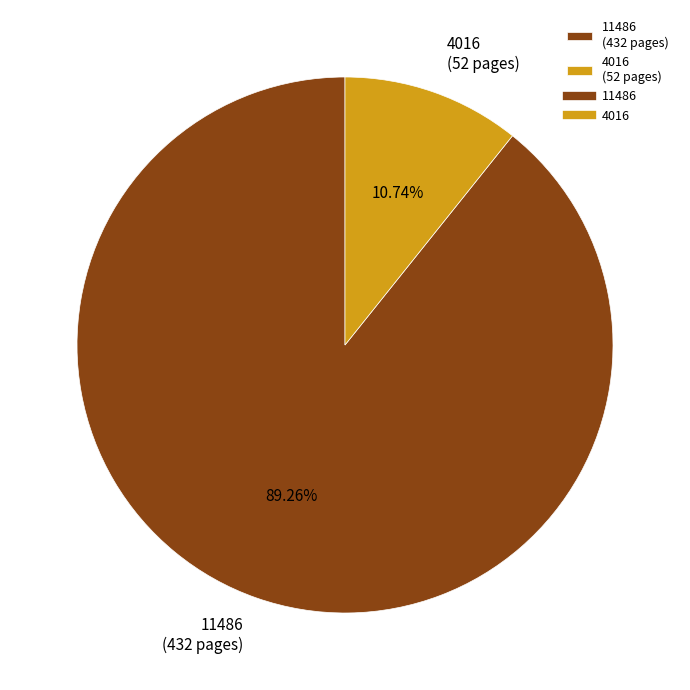

Rank the categories by value from highest to lowest.

11486, 4016